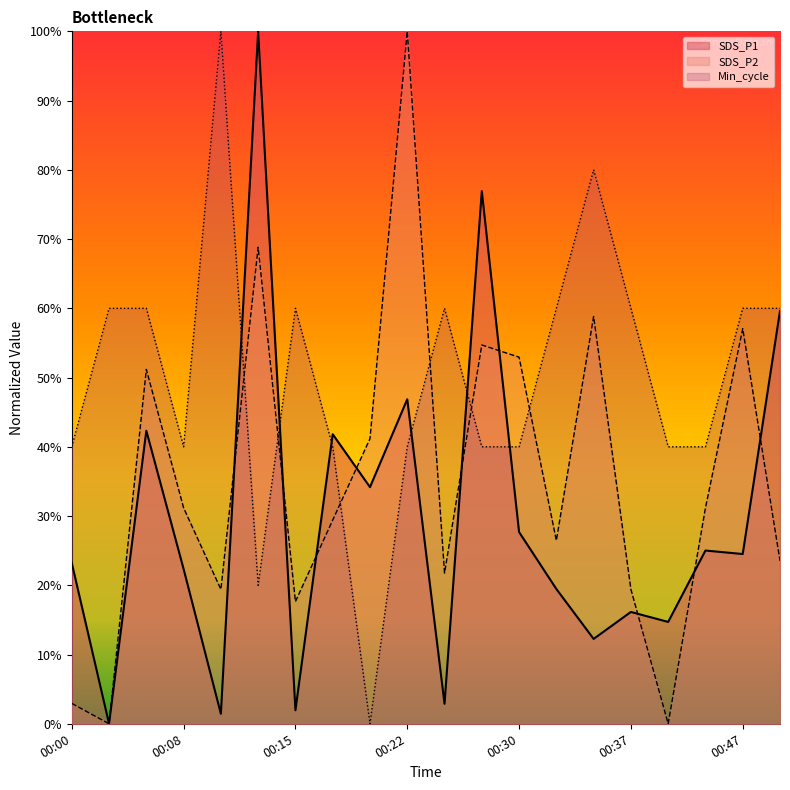

What is the value of the Min_cycle point at the 7th from the left?

60.0